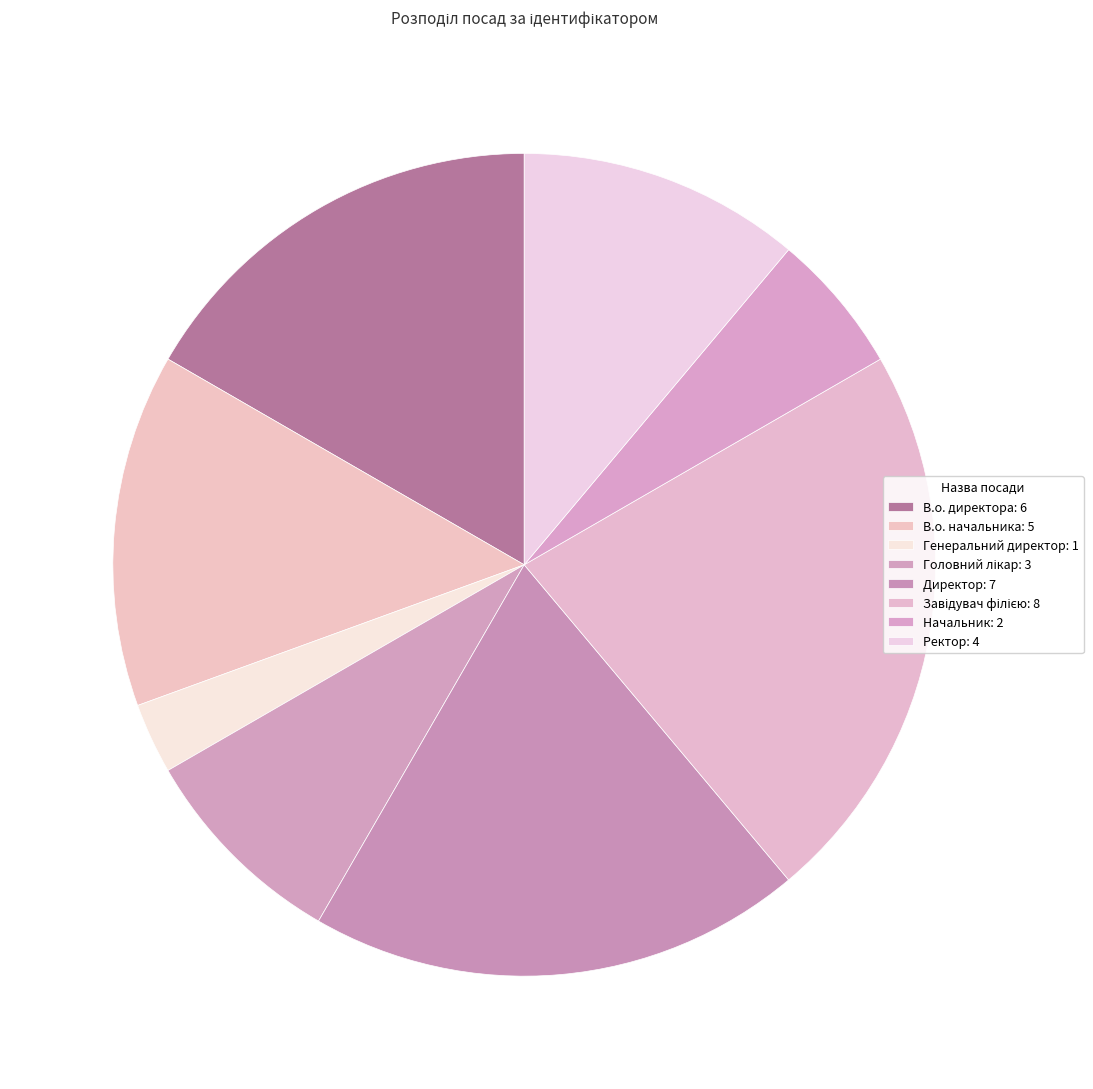

Does any single category account for the majority?

No